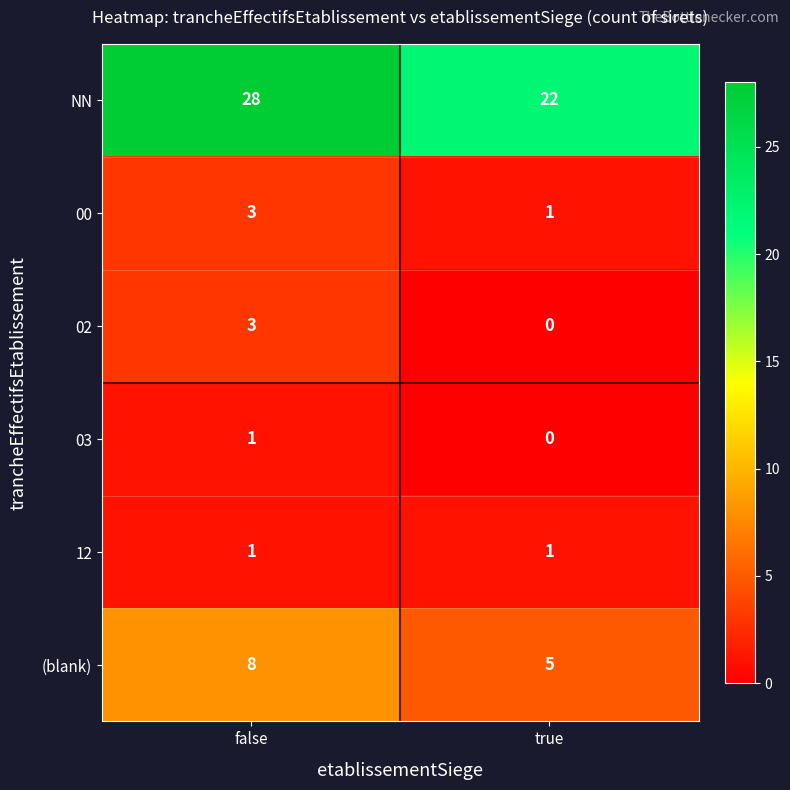

What is the sum of the (blank) values at false and true?

13